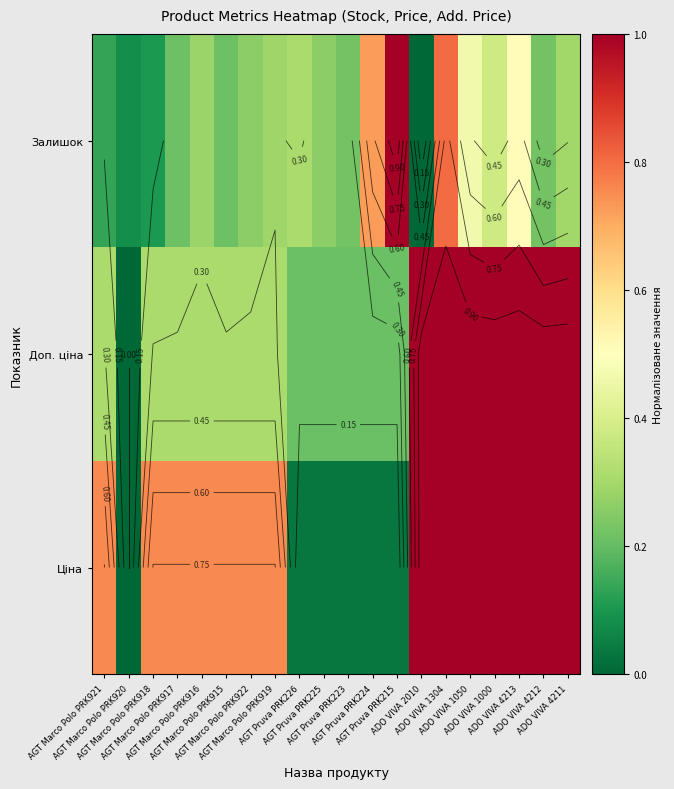

What is the sum of all Залишок values?

6.8